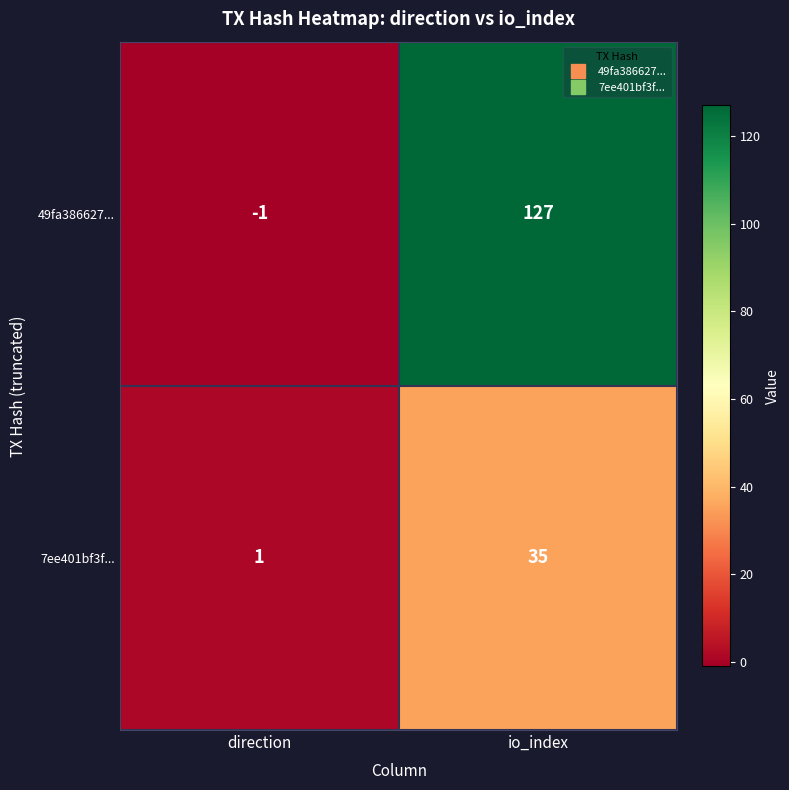

Which series has the largest total across all categories?

49fa386627...